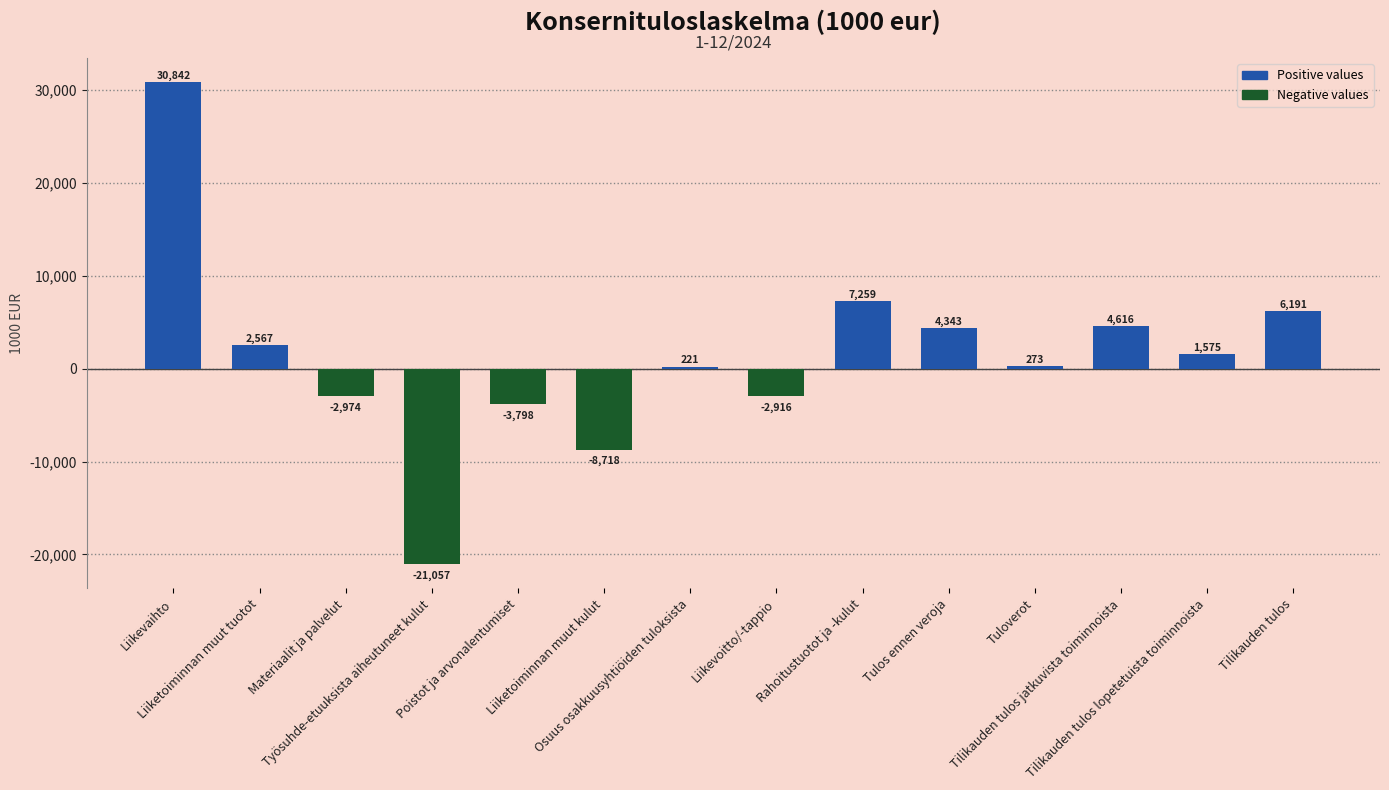

How many categories are shown in the chart?

14